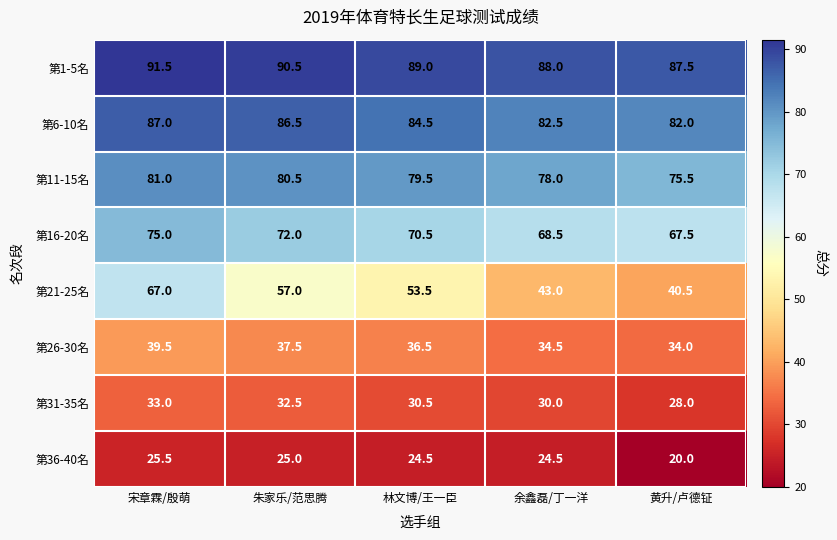

The value of 第16-20名 at 黄升/卢德钲 is 117.8. True or false?

False